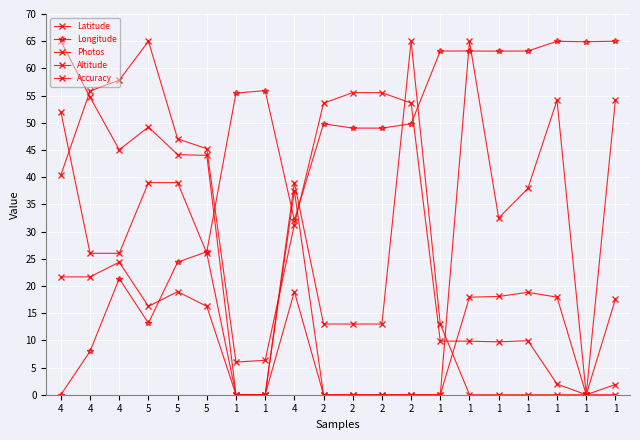

Where does the Altitude series first go above 17?

4